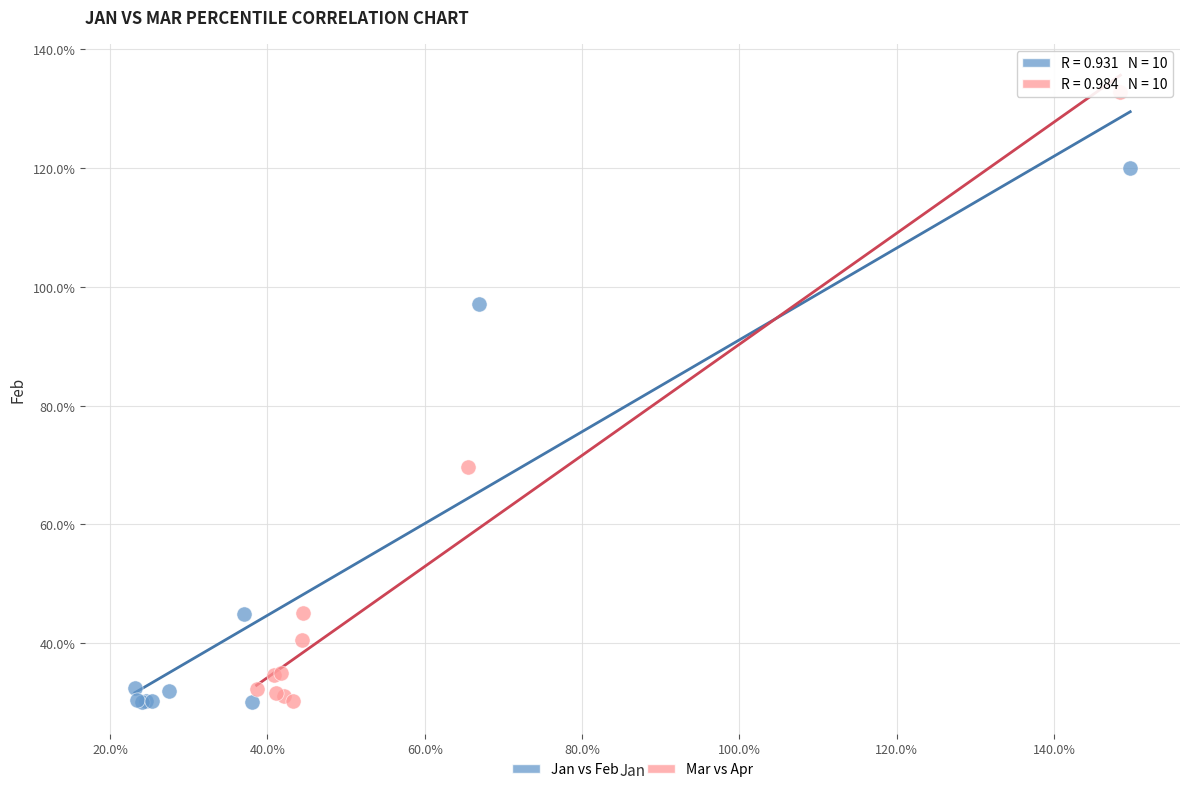

What are all the series names shown in the legend?

Jan vs Feb, Mar vs Apr